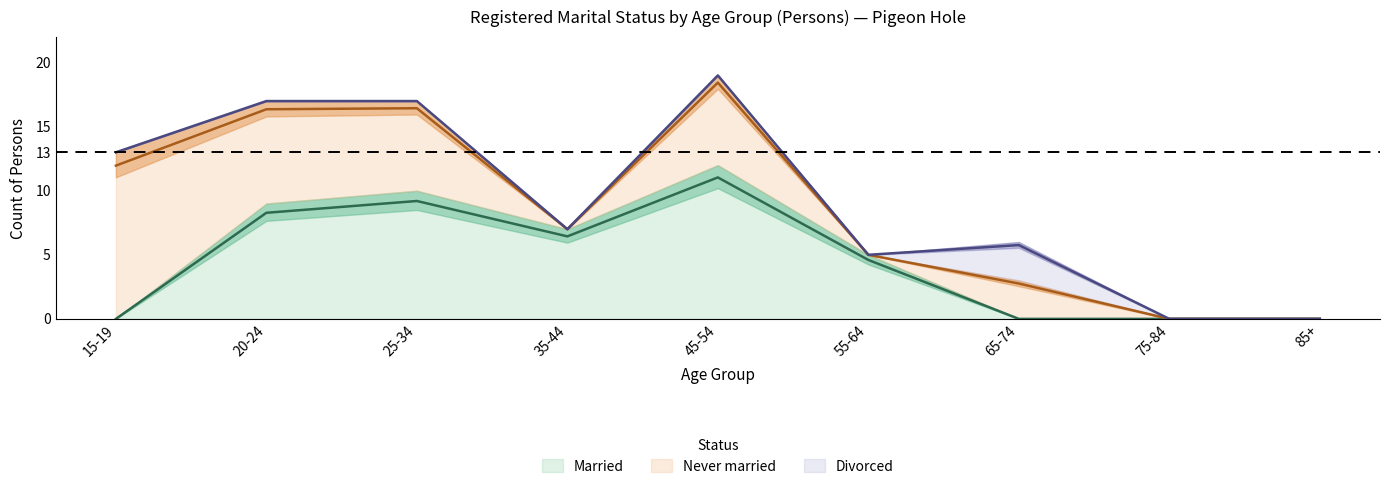

At which category is the sum across all series the highest?

45-54